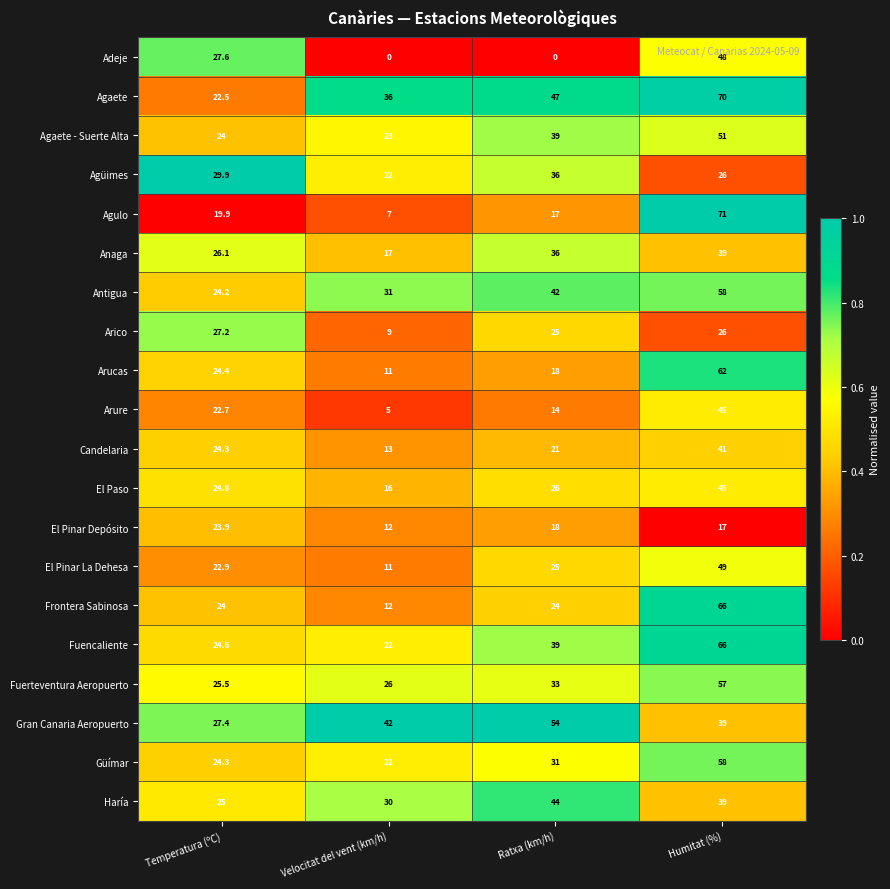

Between Temperatura (ºC) and Humitat (%), which series saw the biggest shift?

Agulo